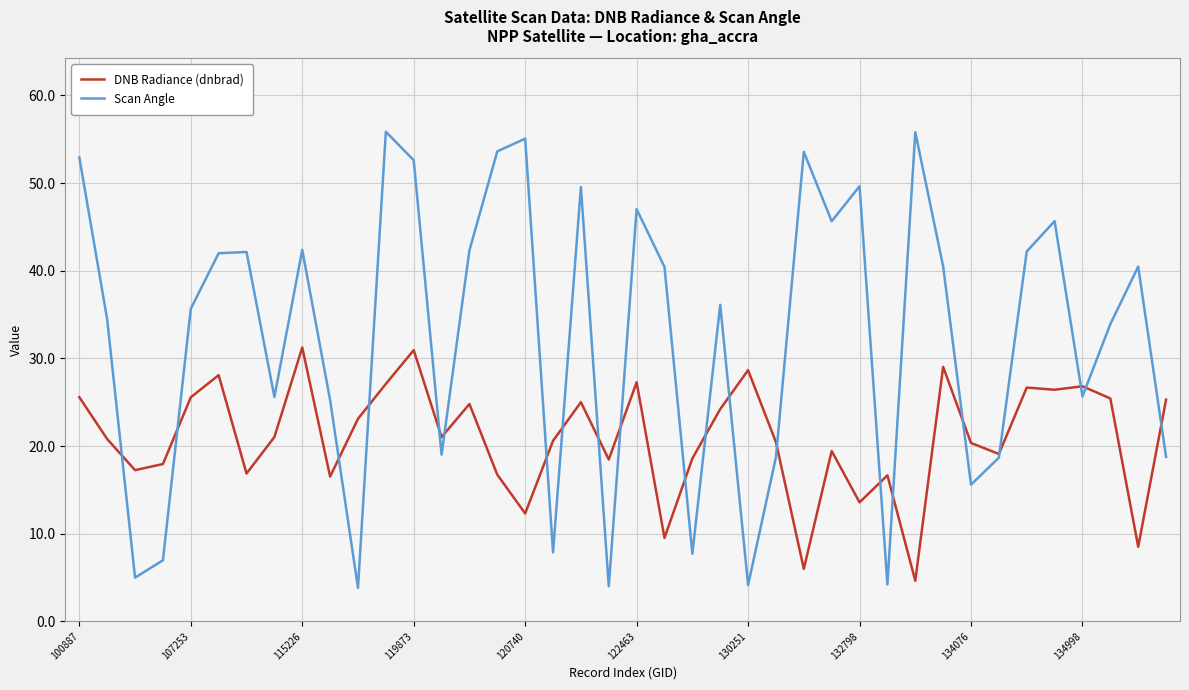

What is the maximum value shown in the chart?

55.9